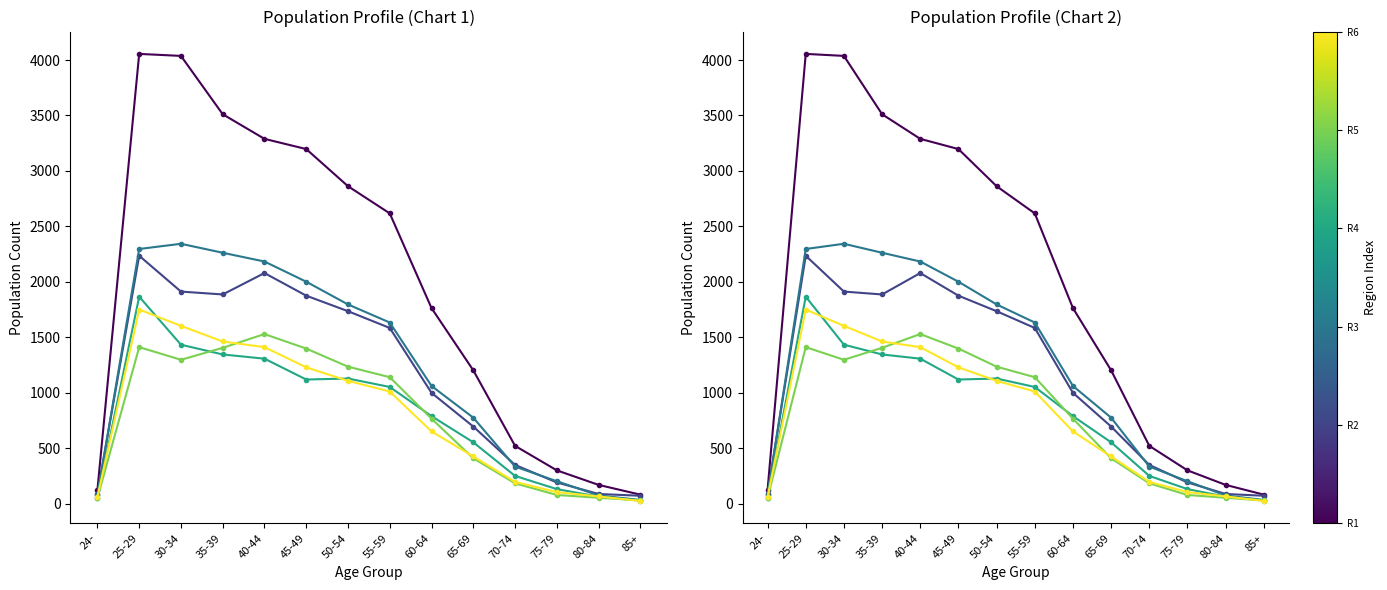

What is the average value of the Region E (QW) series?

784